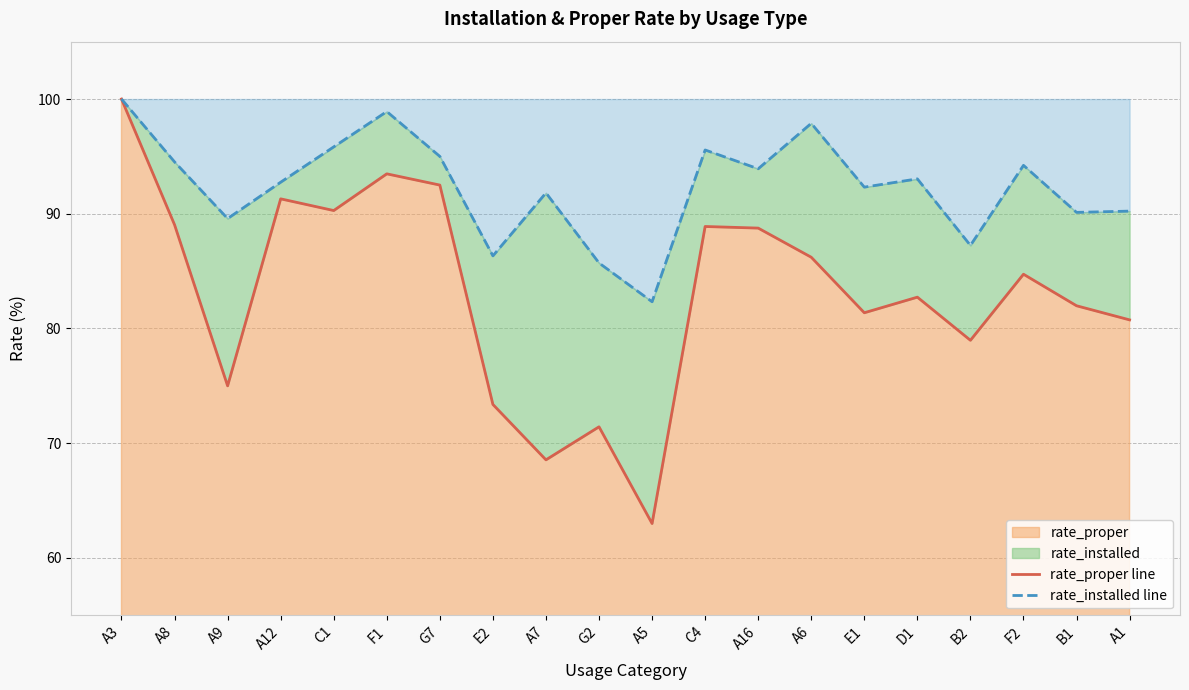

How many lines are shown in the chart?

2